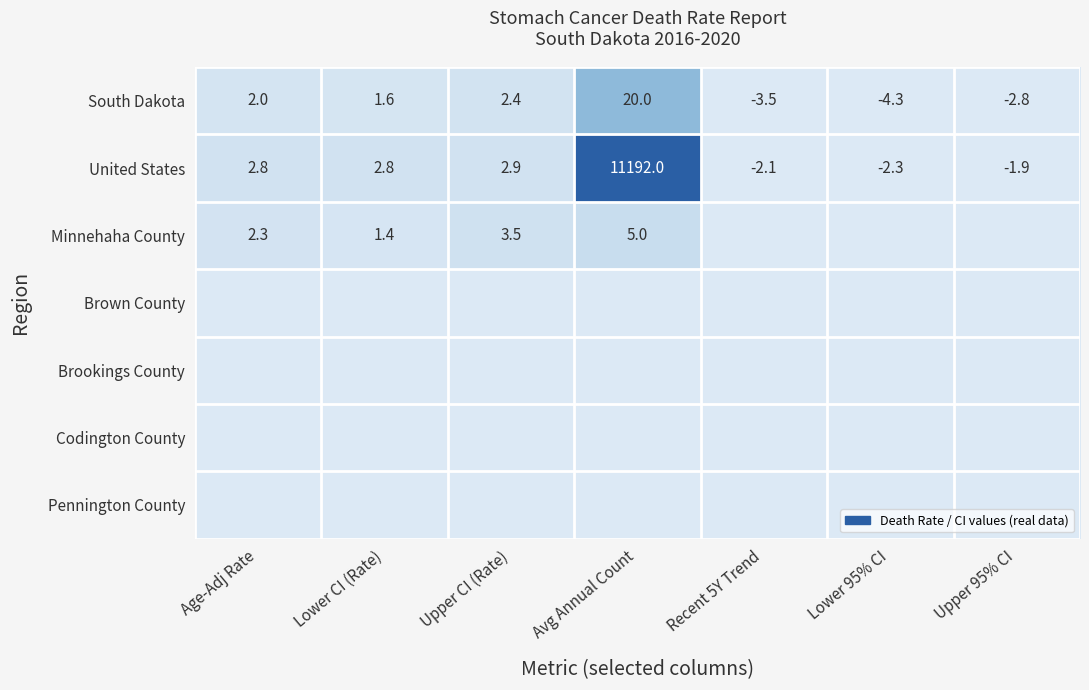

Where does the United States series first go above 2?

Age-Adj Rate